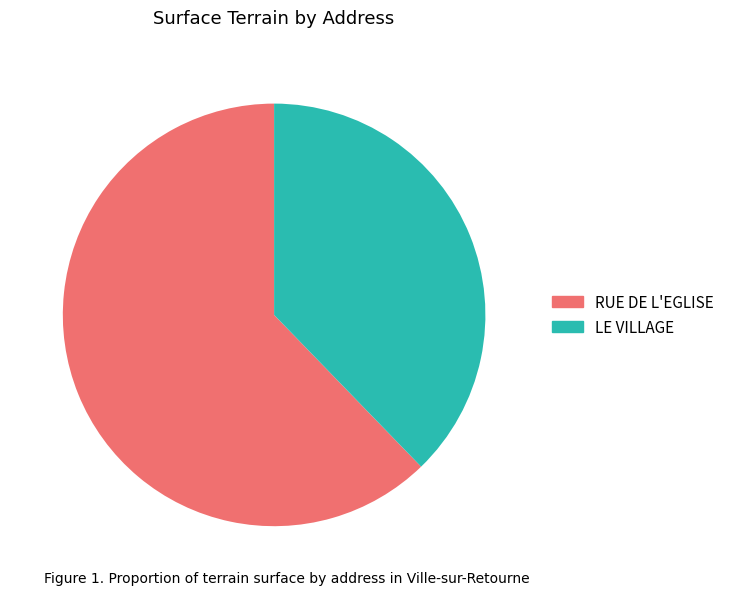

What is the ratio of the value at LE VILLAGE to the value at RUE DE L'EGLISE?

0.6